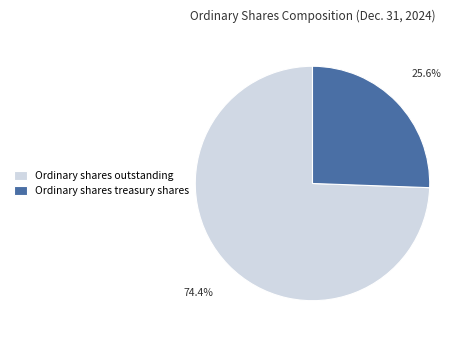

Is the sum of Ordinary shares outstanding and Ordinary shares treasury shares greater than half?

Yes